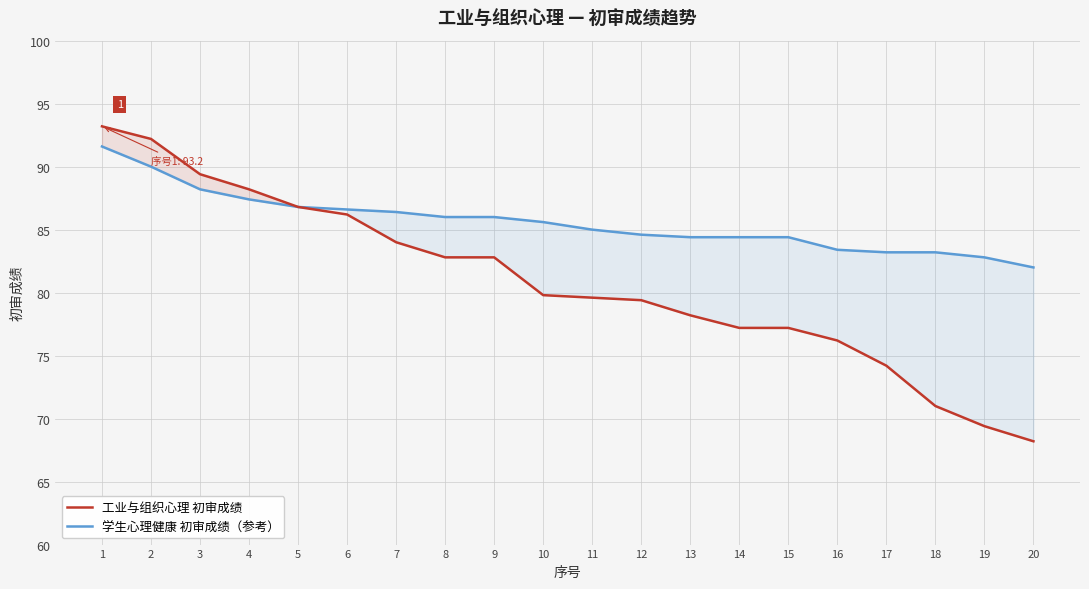

At how many categories does at least one series exceed 79?

20